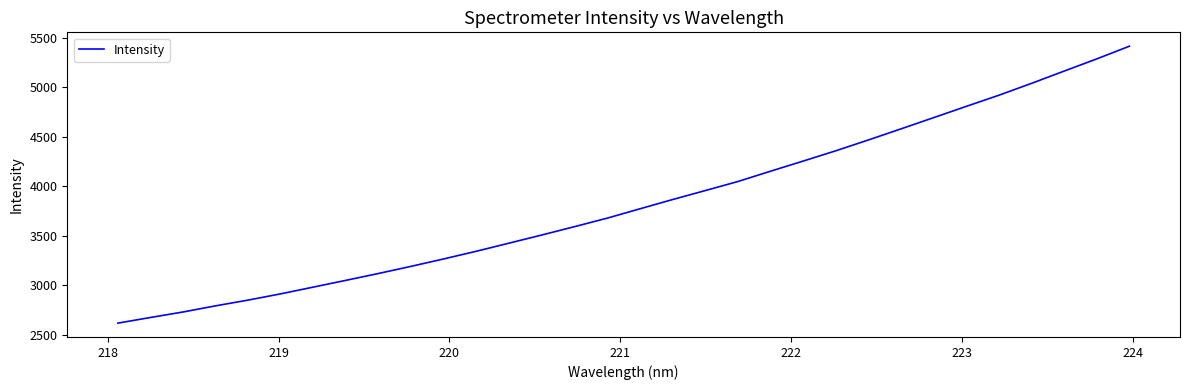

What is the maximum value shown in the chart?

5412.9